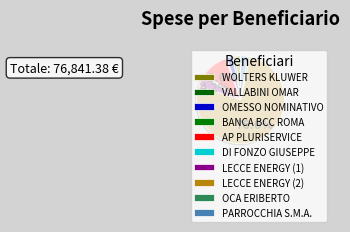

What is the smallest slice in the pie chart?

BANCA DI CREDITO COOPERATIVO DI ROMA